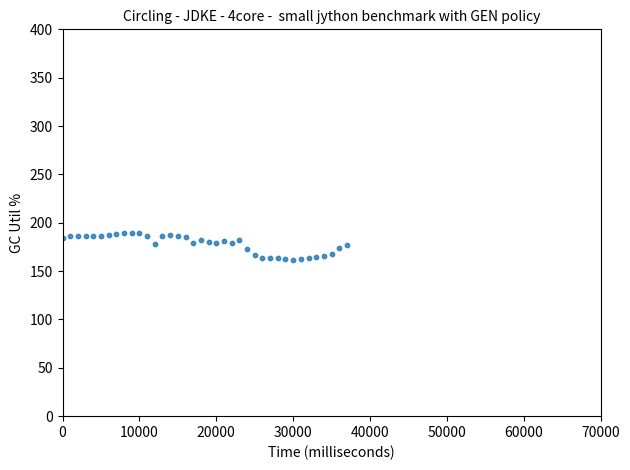

What is the range of X values (max minus min)?

37000